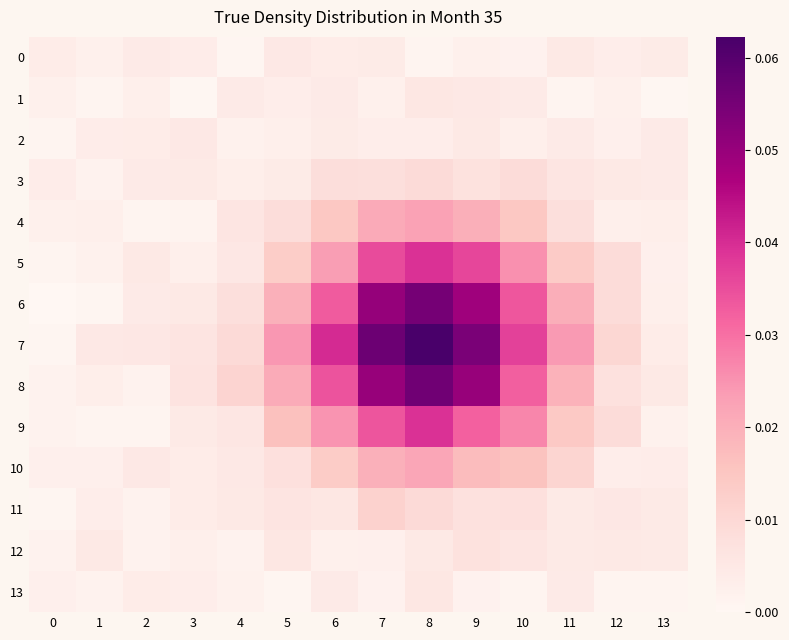

Reading right to left, what are all the values shown in this chart?

0: 13=0.0	12=0.0	11=0.0	10=0.0	9=0.0	8=0.0	7=0.0	6=0.0	5=0.0	4=0.0	3=0.0	2=0.0	1=0.0	0=0.0
1: 13=0.0	12=0.0	11=0.0	10=0.0	9=0.0	8=0.0	7=0.0	6=0.0	5=0.0	4=0.0	3=0.0	2=0.0	1=0.0	0=0.0
2: 13=0.0	12=0.0	11=0.0	10=0.0	9=0.0	8=0.0	7=0.0	6=0.0	5=0.0	4=0.0	3=0.0	2=0.0	1=0.0	0=0.0
3: 13=0.0	12=0.0	11=0.0	10=0.0	9=0.0	8=0.0	7=0.0	6=0.0	5=0.0	4=0.0	3=0.0	2=0.0	1=0.0	0=0.0
4: 13=0.0	12=0.0	11=0.0	10=0.0	9=0.0	8=0.0	7=0.0	6=0.0	5=0.0	4=0.0	3=0.0	2=0.0	1=0.0	0=0.0
5: 13=0.0	12=0.0	11=0.0	10=0.0	9=0.0	8=0.0	7=0.0	6=0.0	5=0.0	4=0.0	3=0.0	2=0.0	1=0.0	0=0.0
6: 13=0.0	12=0.0	11=0.0	10=0.0	9=0.0	8=0.1	7=0.1	6=0.0	5=0.0	4=0.0	3=0.0	2=0.0	1=0.0	0=0.0
7: 13=0.0	12=0.0	11=0.0	10=0.0	9=0.1	8=0.1	7=0.1	6=0.0	5=0.0	4=0.0	3=0.0	2=0.0	1=0.0	0=0.0
8: 13=0.0	12=0.0	11=0.0	10=0.0	9=0.0	8=0.1	7=0.0	6=0.0	5=0.0	4=0.0	3=0.0	2=0.0	1=0.0	0=0.0
9: 13=0.0	12=0.0	11=0.0	10=0.0	9=0.0	8=0.0	7=0.0	6=0.0	5=0.0	4=0.0	3=0.0	2=0.0	1=0.0	0=0.0
10: 13=0.0	12=0.0	11=0.0	10=0.0	9=0.0	8=0.0	7=0.0	6=0.0	5=0.0	4=0.0	3=0.0	2=0.0	1=0.0	0=0.0
11: 13=0.0	12=0.0	11=0.0	10=0.0	9=0.0	8=0.0	7=0.0	6=0.0	5=0.0	4=0.0	3=0.0	2=0.0	1=0.0	0=0.0
12: 13=0.0	12=0.0	11=0.0	10=0.0	9=0.0	8=0.0	7=0.0	6=0.0	5=0.0	4=0.0	3=0.0	2=0.0	1=0.0	0=0.0
13: 13=0.0	12=0.0	11=0.0	10=0.0	9=0.0	8=0.0	7=0.0	6=0.0	5=0.0	4=0.0	3=0.0	2=0.0	1=0.0	0=0.0